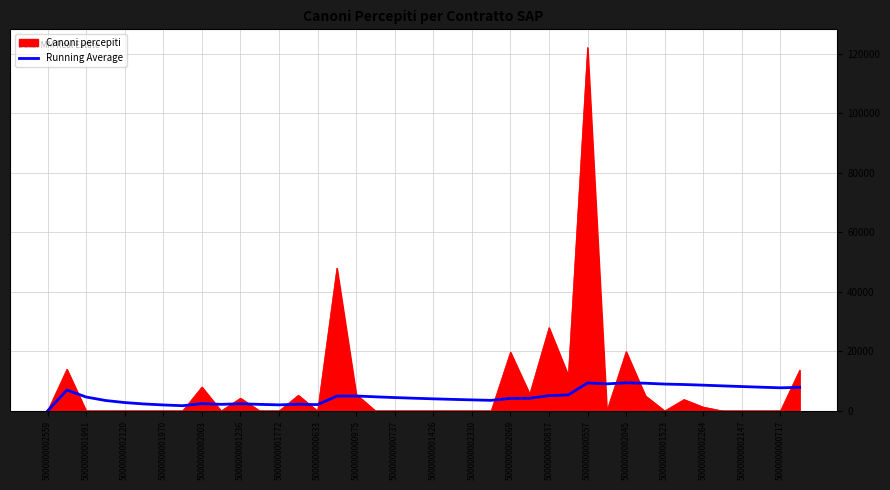

Rank the series by their maximum value, from lowest to highest.

Running Average, Canoni percepiti